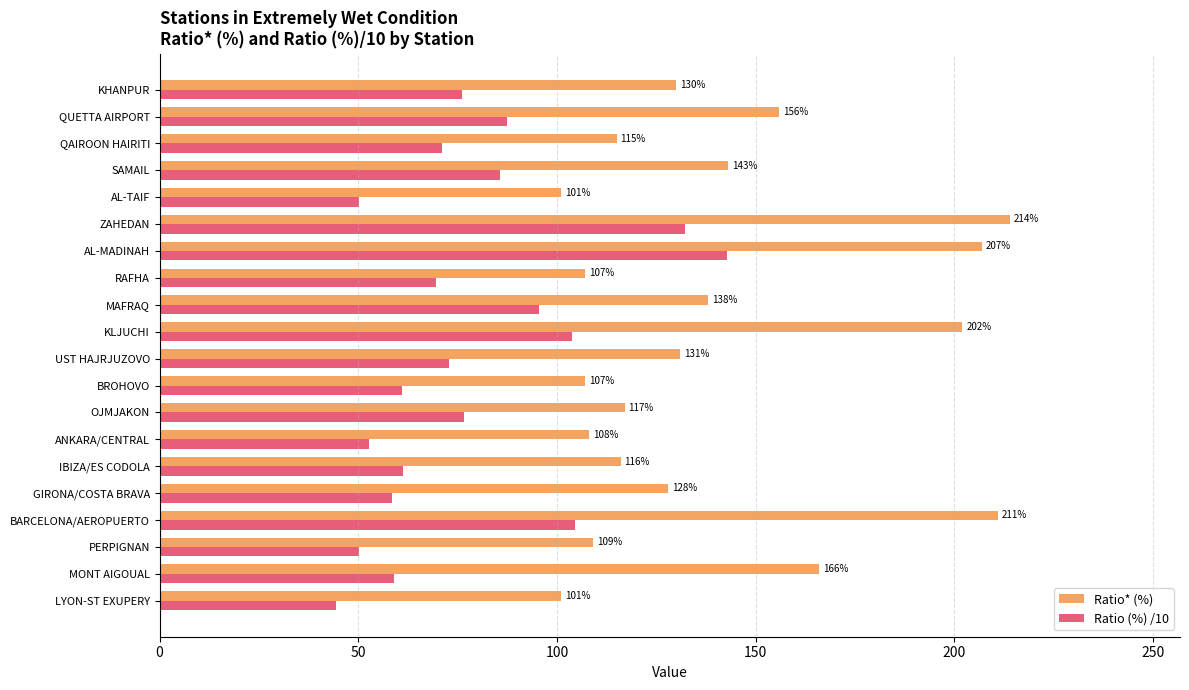

Which series has the widest spread of values?

Ratio* (%)